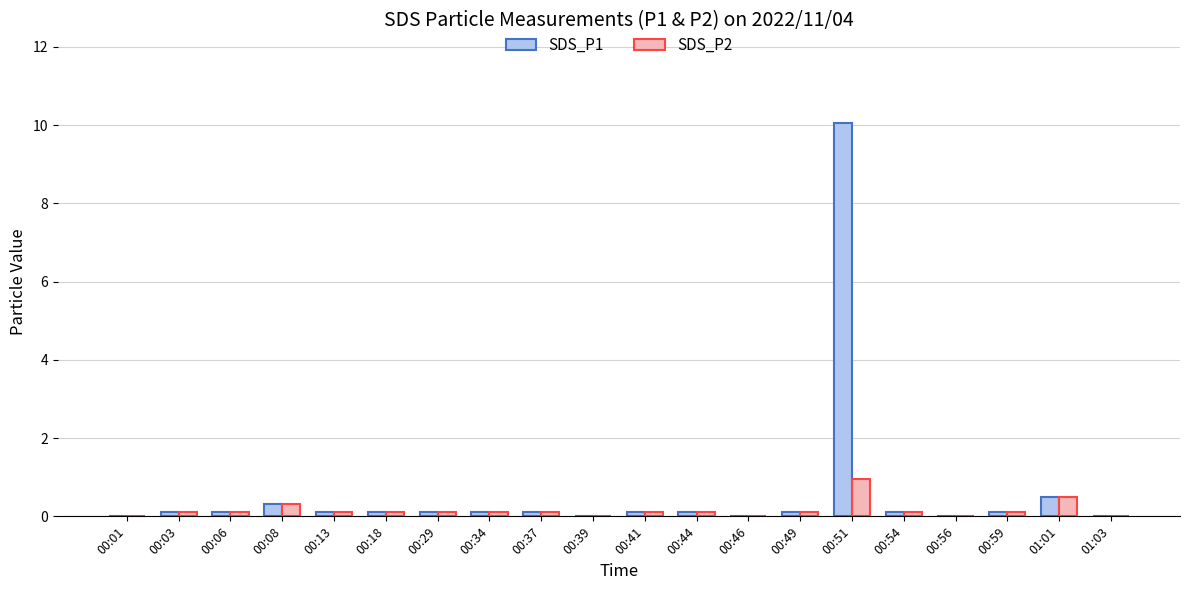

At which label does SDS_P2 reach its peak?

00:51